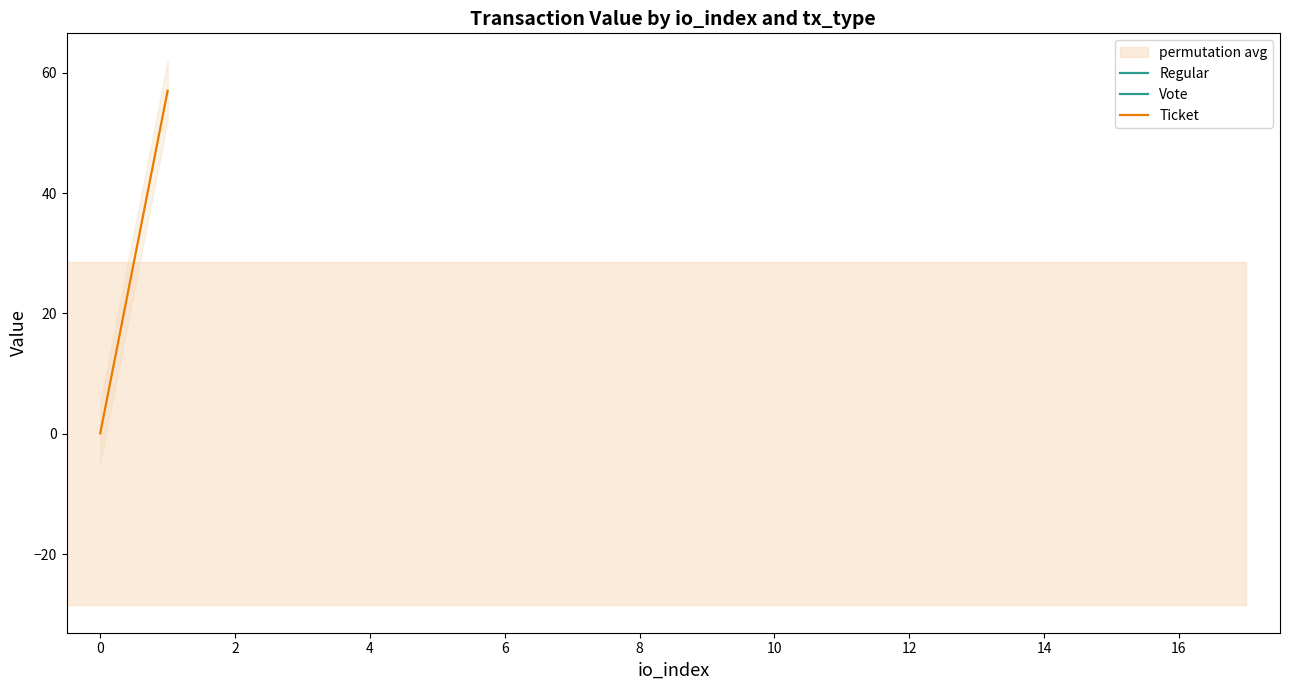

What value does the data have at 0?

0.1